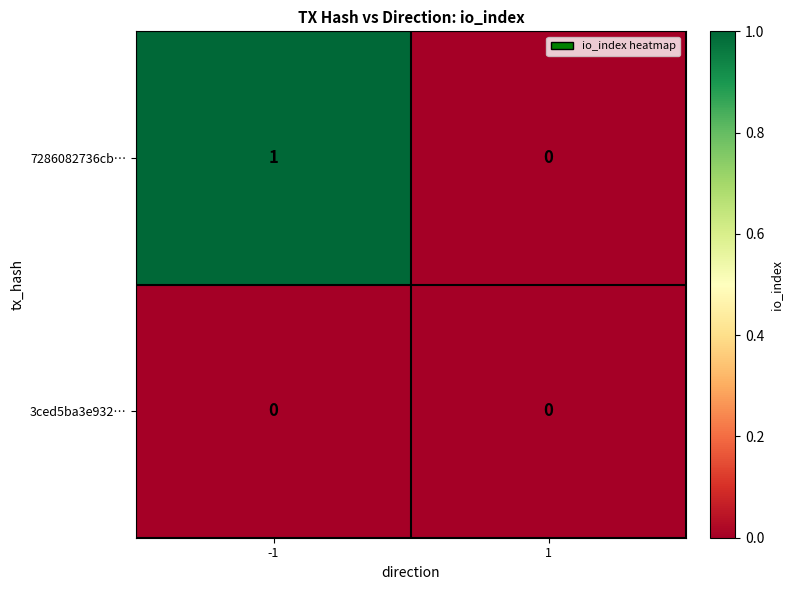

Which series has the largest total across all categories?

7286082736cb…